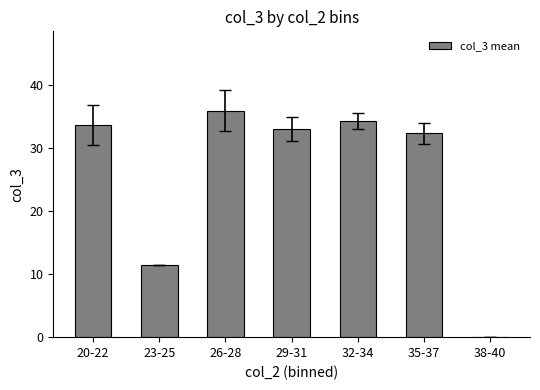

What is the change in value from 23-25 to 29-31?

+21.5